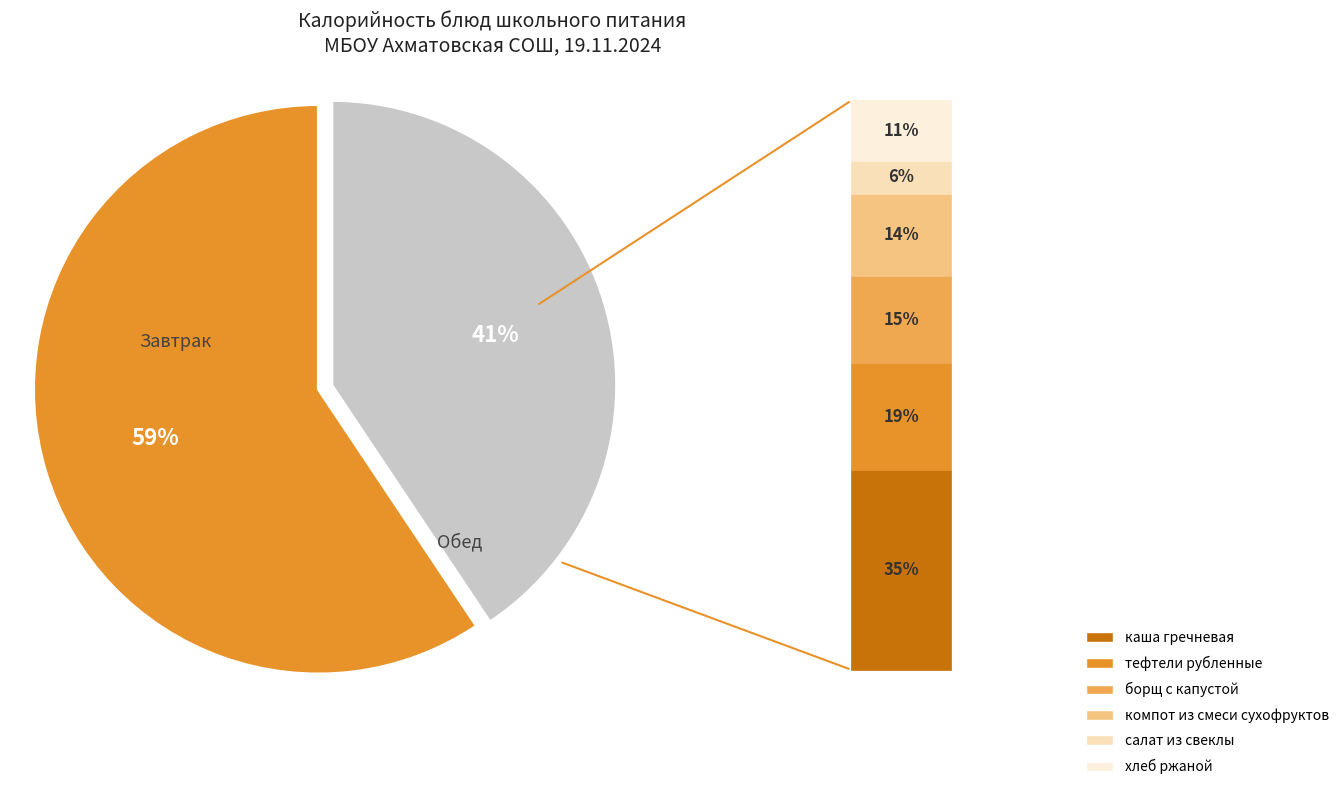

To the nearest percent, what is the average slice percentage?

50%